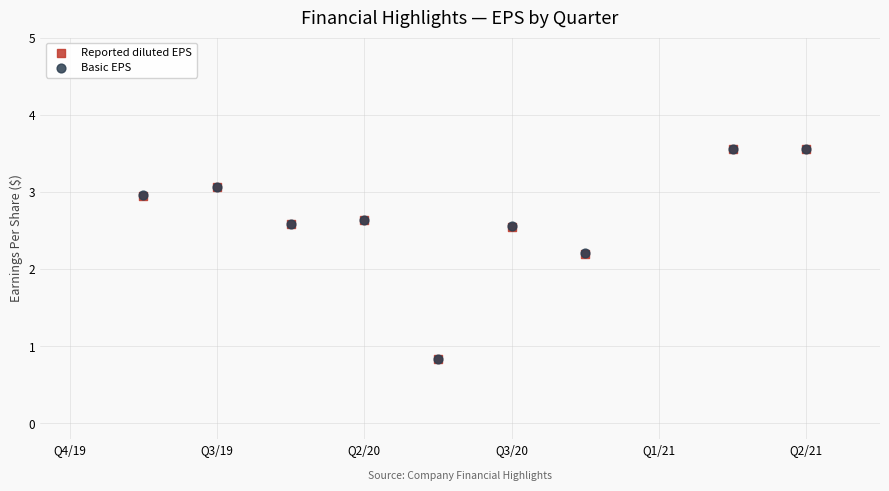

What are all the series names shown in the legend?

Reported diluted EPS, Basic EPS